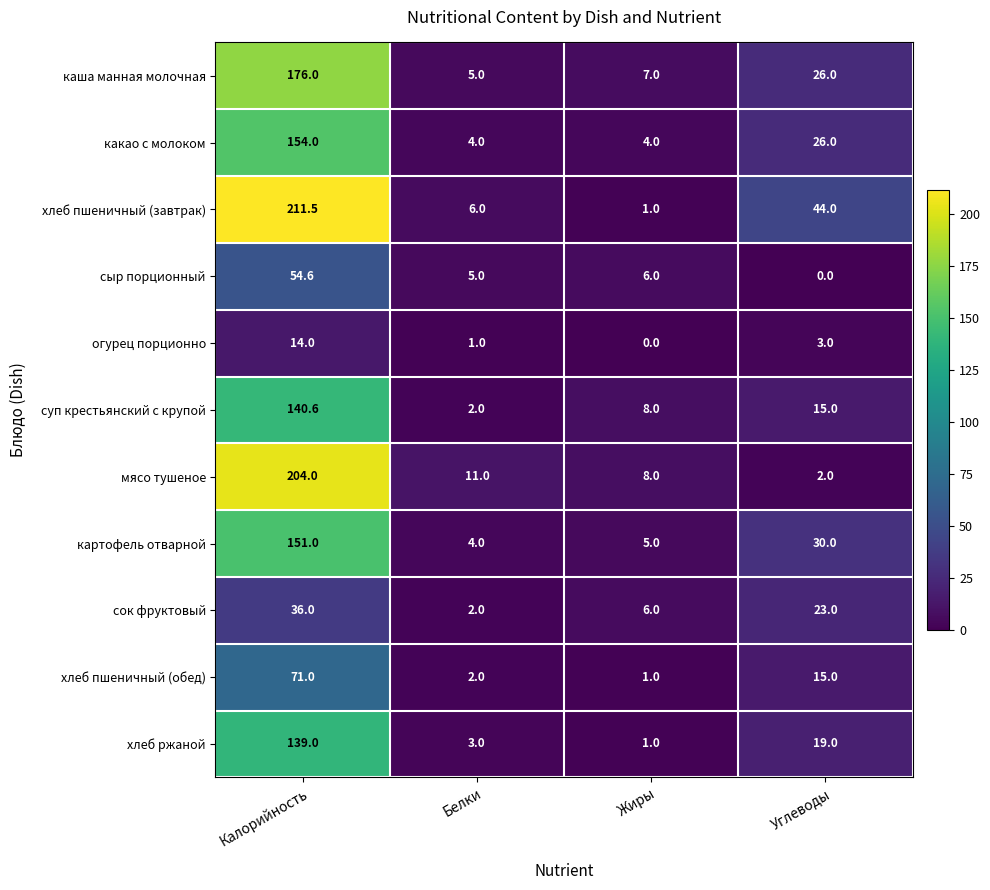

True or false: какао с молоком has a value of 26.0 at Углеводы.

True